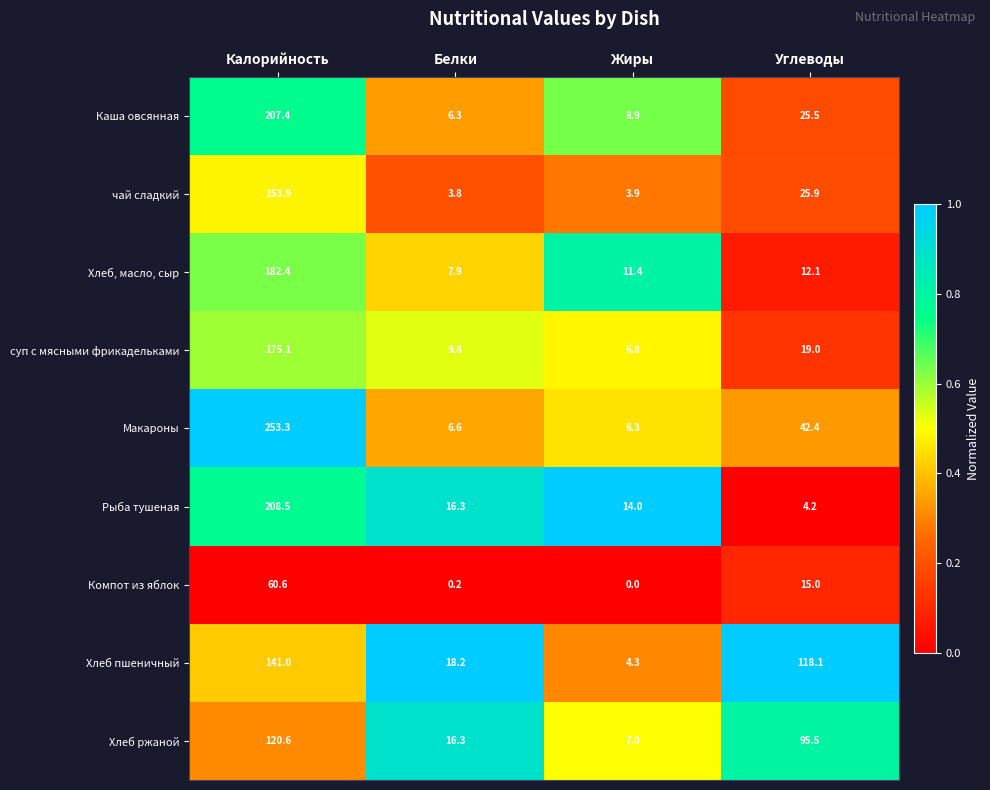

What is the highest value of the Макароны series?

253.3